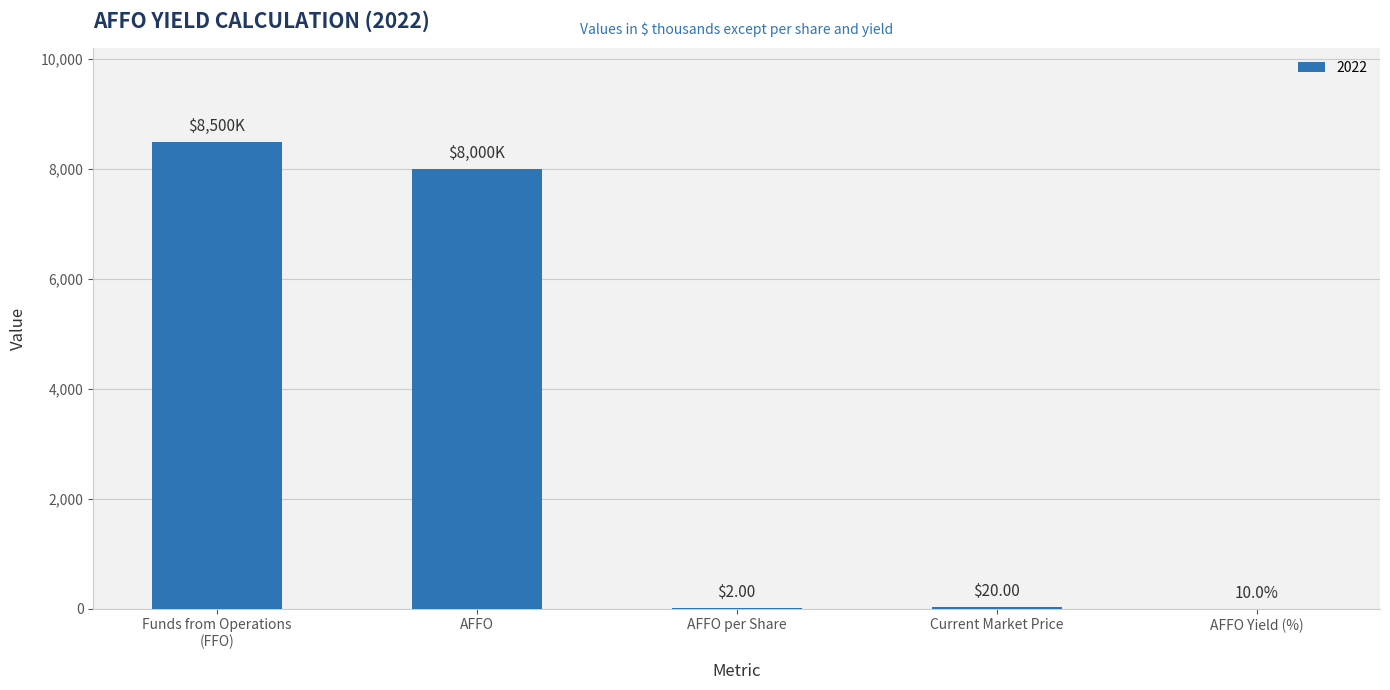

What is the sum of all values?

16522.1